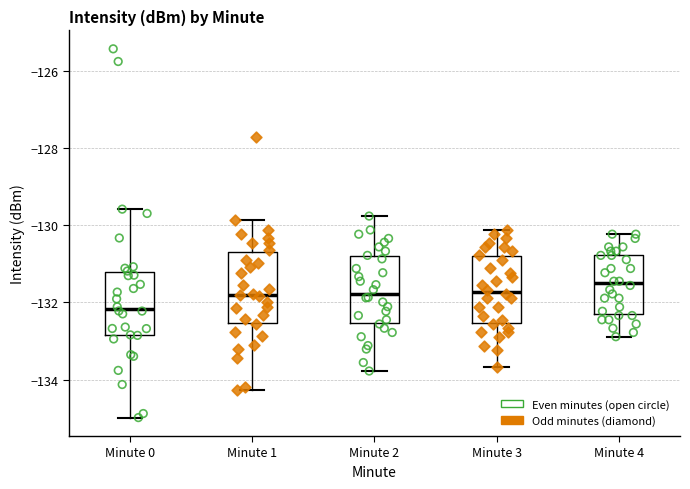

Reading left to right, transcribe this box plot: for each box, give where its median line is, the range the box spans, and where its two whiskers end, as read against the y-axis. The values are not printed on the chart, so give them approximately, as read against the axis.

Minute 0: median -132.2, box -132.8 to -131.2, whiskers -135.0 to -129.6
Minute 1: median -131.8, box -132.6 to -130.6, whiskers -134.2 to -129.8
Minute 2: median -131.8, box -132.6 to -130.8, whiskers -133.8 to -129.8
Minute 3: median -131.8, box -132.6 to -130.8, whiskers -133.6 to -130.2
Minute 4: median -131.6, box -132.4 to -130.8, whiskers -132.8 to -130.2